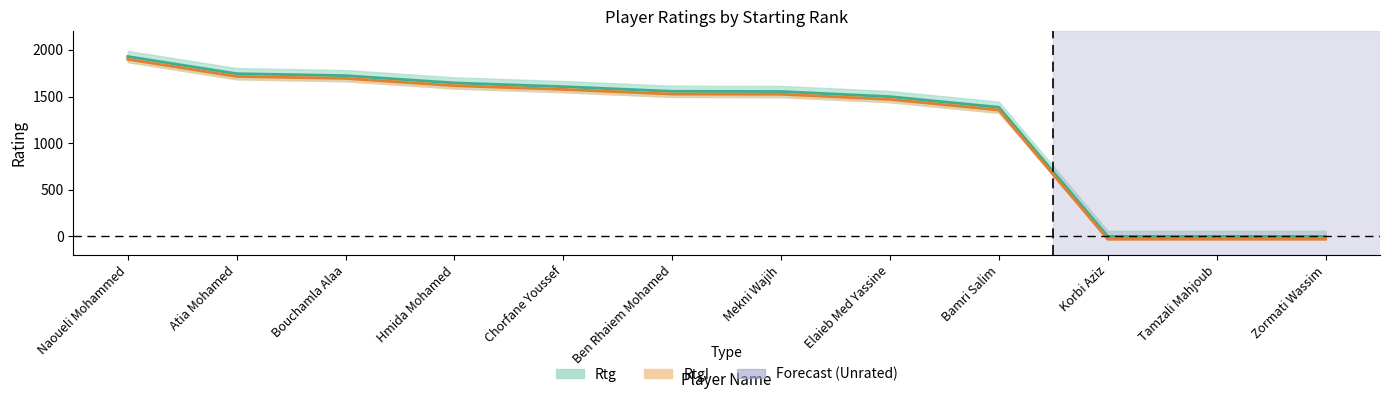

True or false: Rtg and RtgI cross at least once.

False